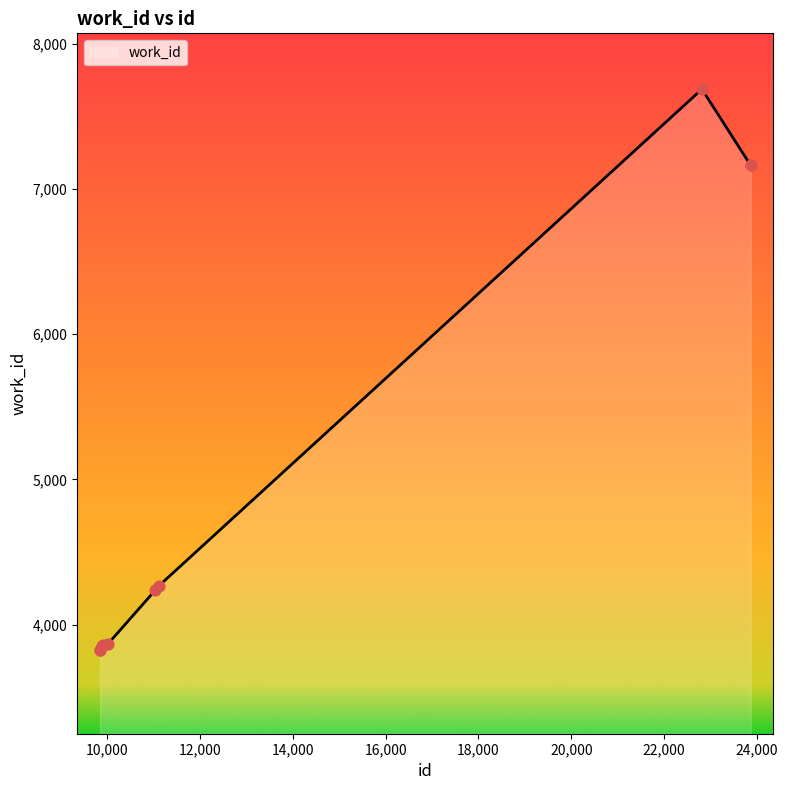

What is the maximum value shown in the chart?

7686